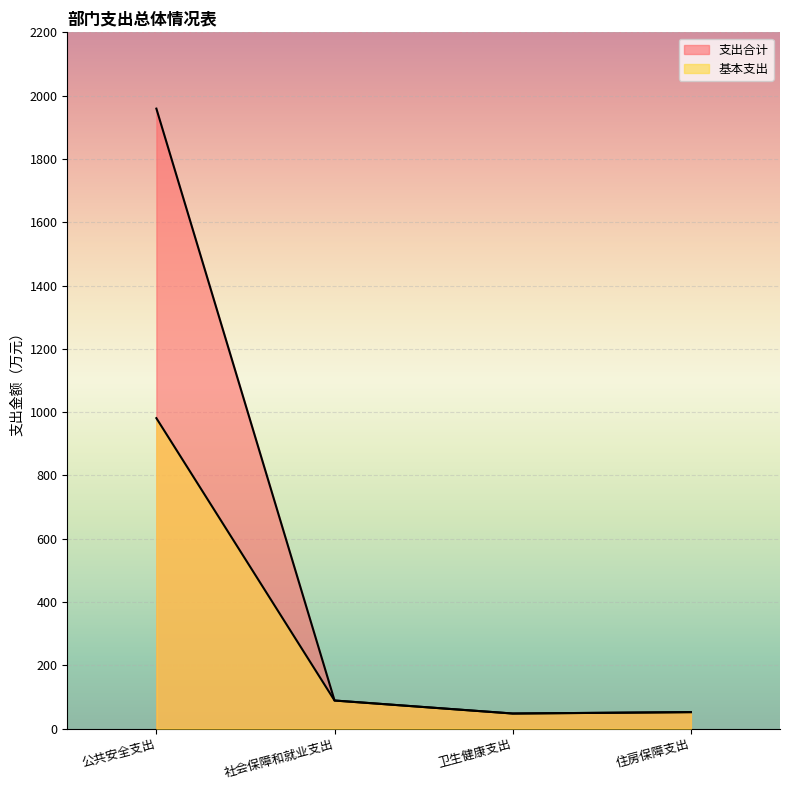

Reading left to right, transcribe all the data shown in this chart.

支出合计: 1959.0	88.7	47.6	52.1
基本支出: 981.0	88.7	47.6	52.1